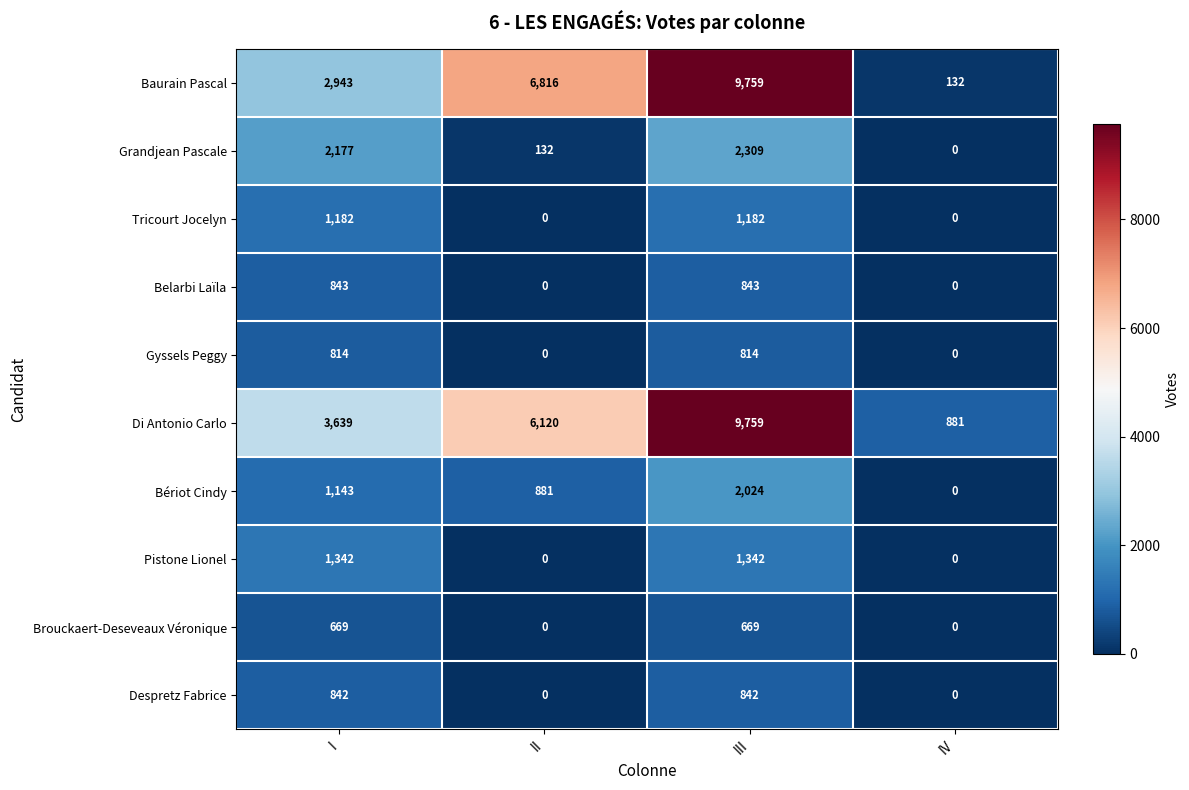

Which category has the highest value across all series?

III